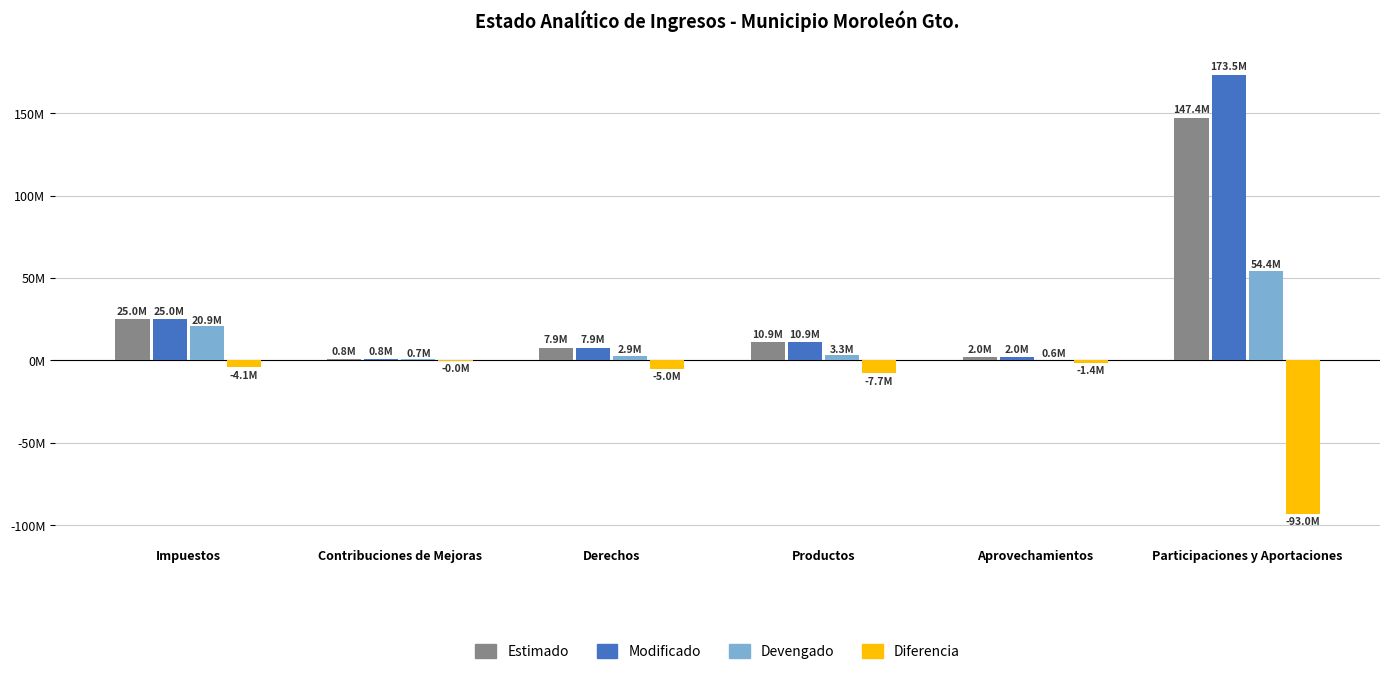

True or false: Modificado has a value of 7861755.3 at Derechos.

True